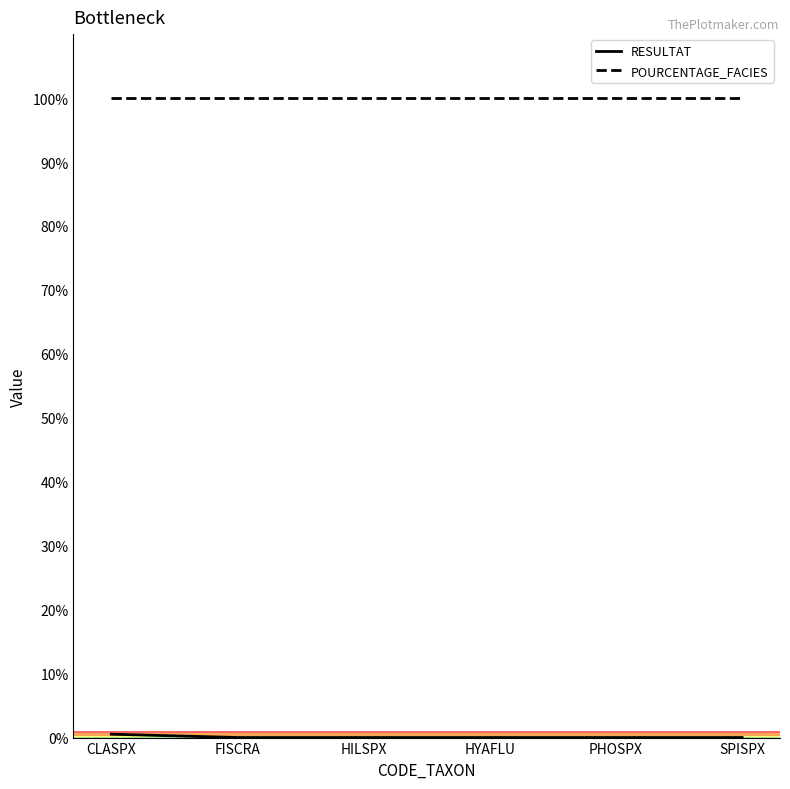

True or false: POURCENTAGE_FACIES has a value of 100.0 at CLASPX.

True